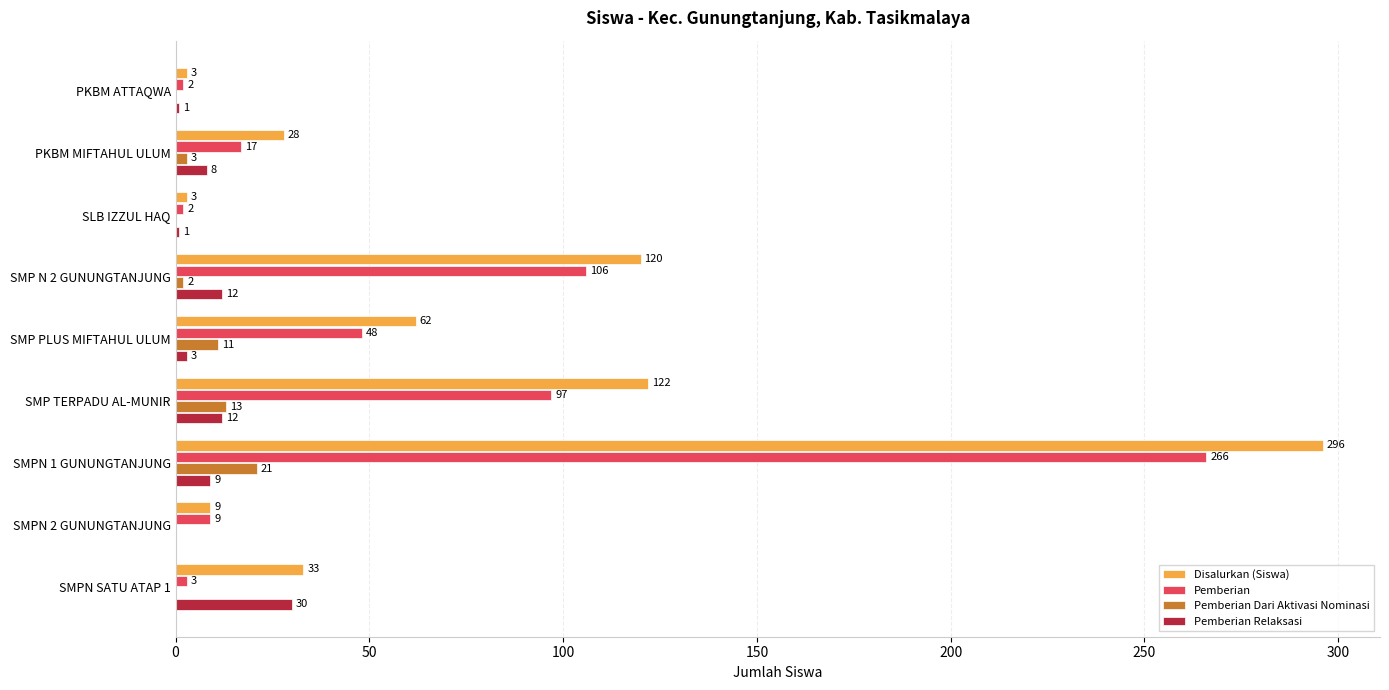

Which series has the largest total across all categories?

Disalurkan (Siswa)